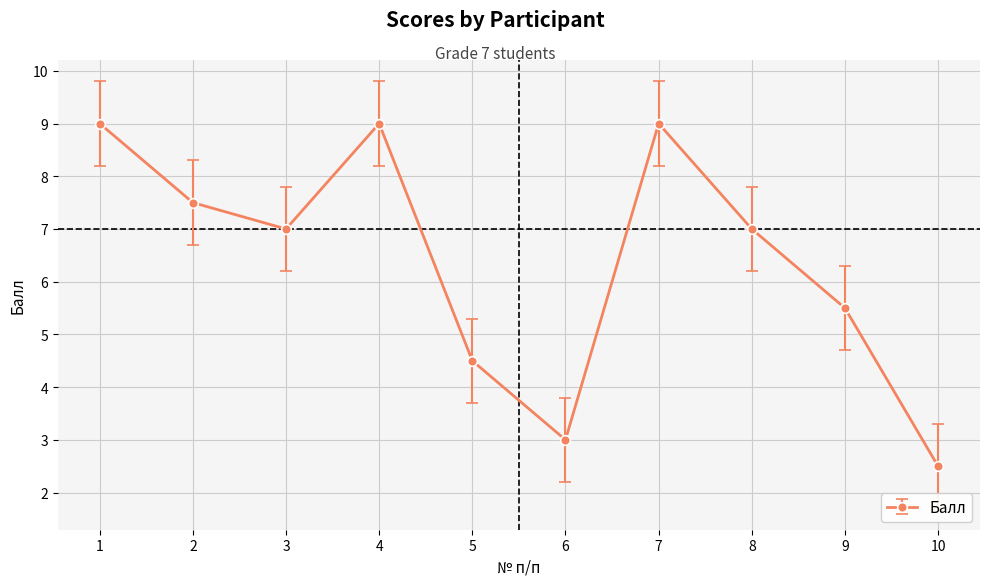

What is the value of the 4th point from the left?

9.0